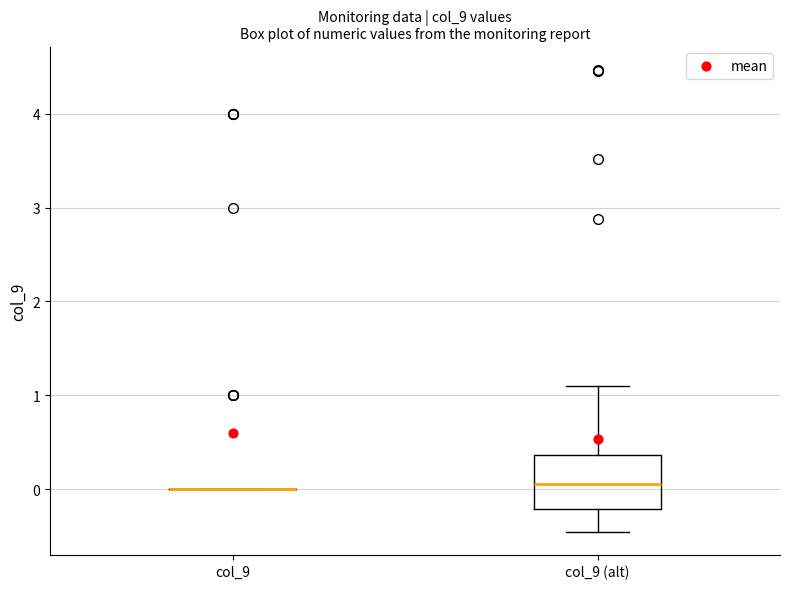

Reading left to right, read every box against the y-axis: the position of its median line, the range the box covers, and the ends of its whiskers. The values are not printed on the chart, so give them approximately, as read against the axis.

col_9: box collapsed to a line at 0.0, whiskers 0.0 to 0.0
col_9 (alt): median 0.1, box -0.2 to 0.4, whiskers -0.5 to 1.1